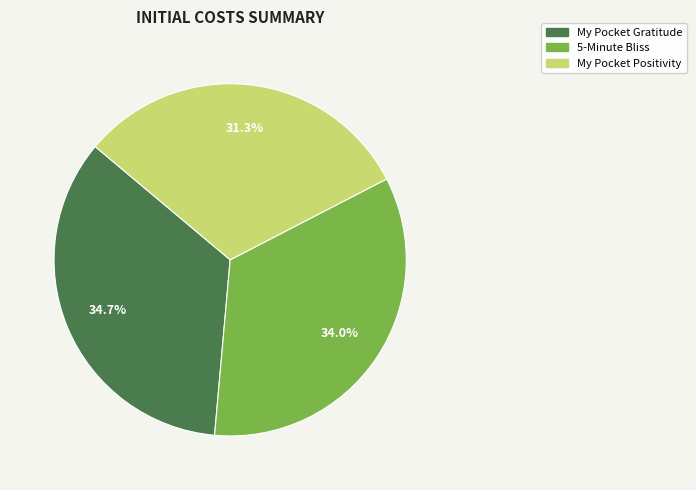

What percentage is the My Pocket Gratitude slice, to the nearest percent?

35%